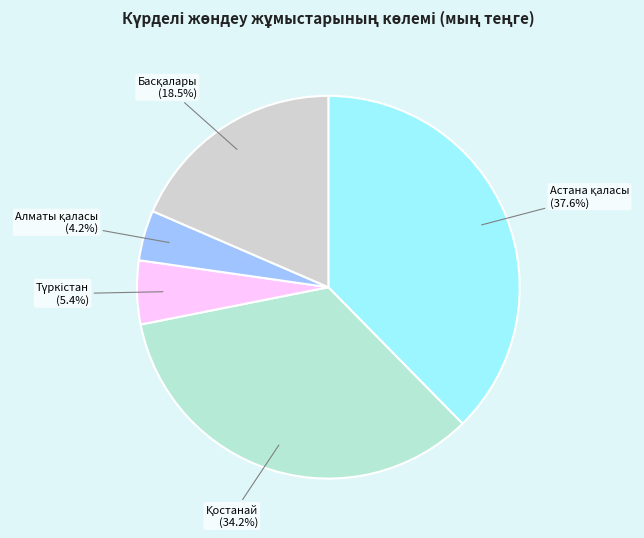

Does any single category account for the majority?

No